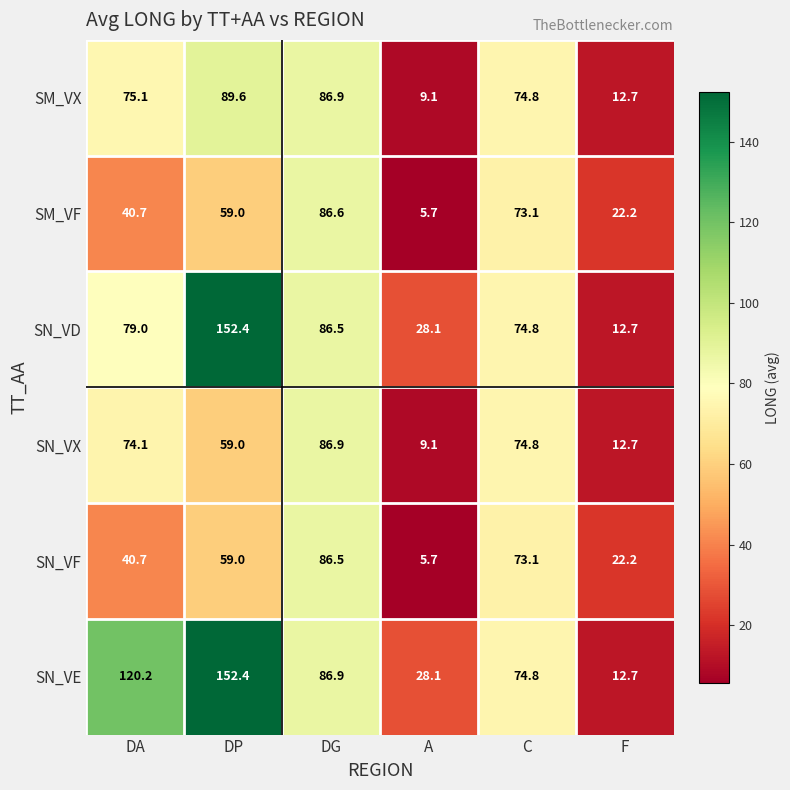

Is it true that SM_VF equals 59.0 at DP?

True